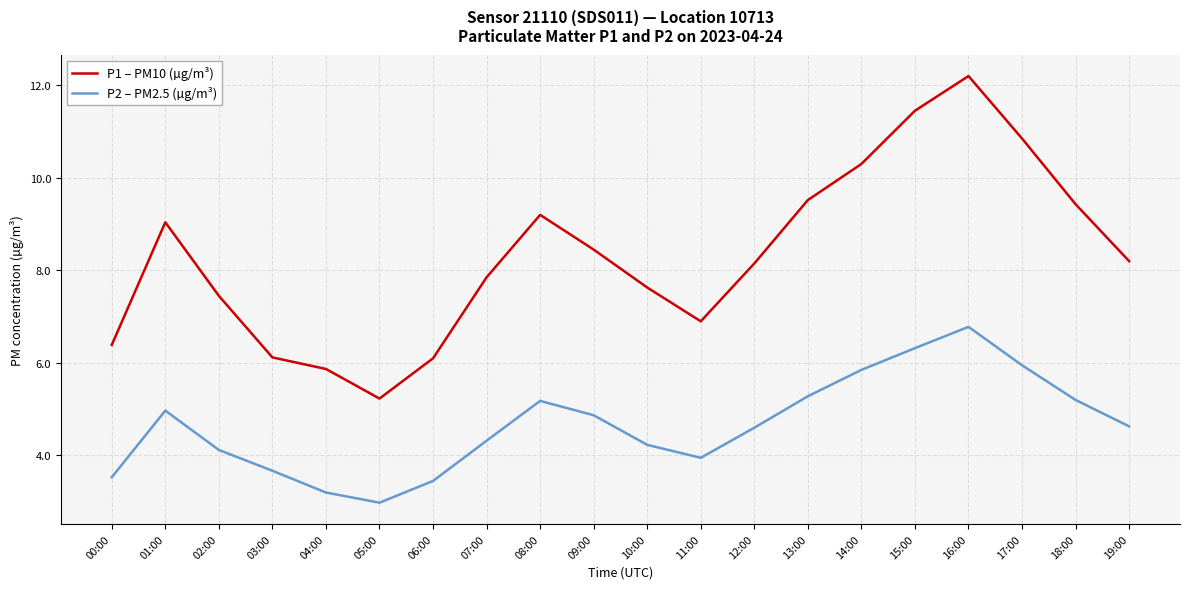

What position from the left is 18:00?

19